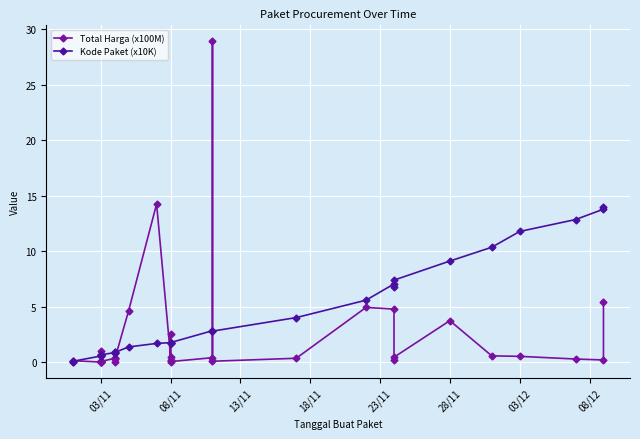

What are all the series names shown in the legend?

Total Harga (x100M), Kode Paket (x10K)